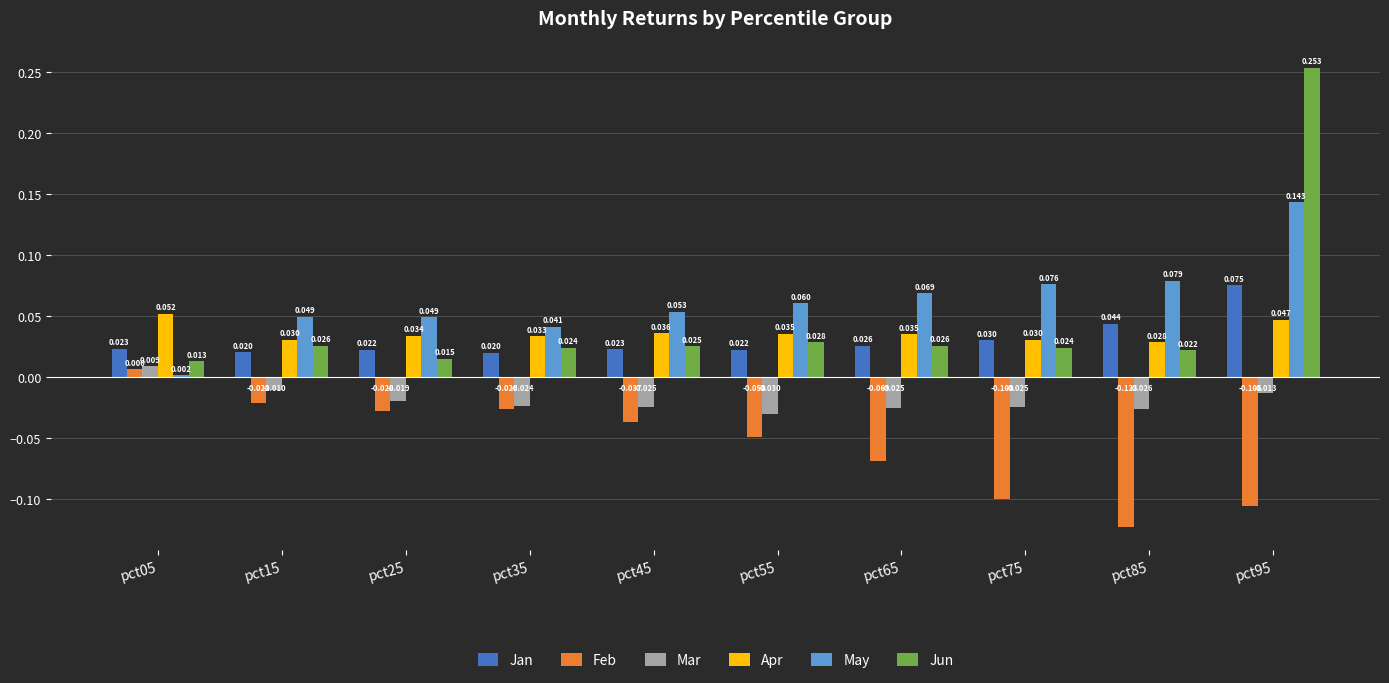

Between pct55 and pct85, which series saw the biggest shift?

Feb